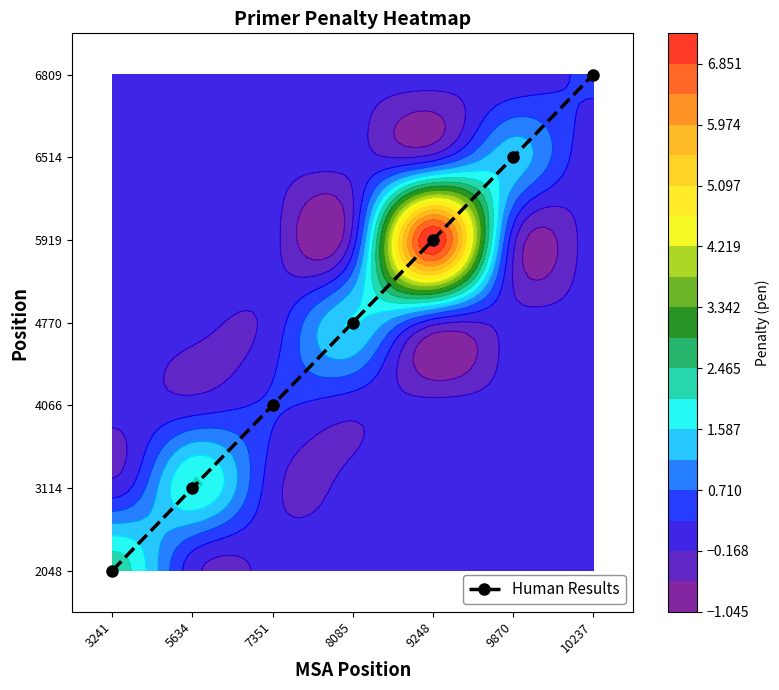

At which label does the data first exceed 3?

9248